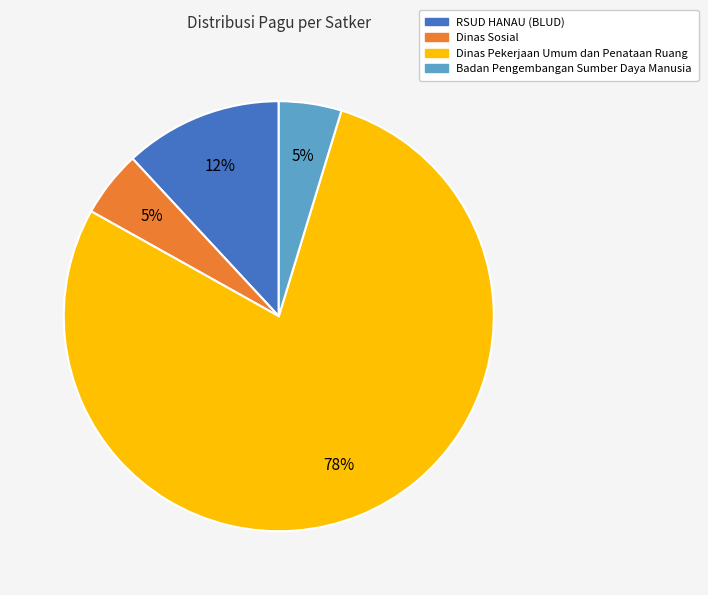

Is there any slice that represents more than half of the pie?

Yes